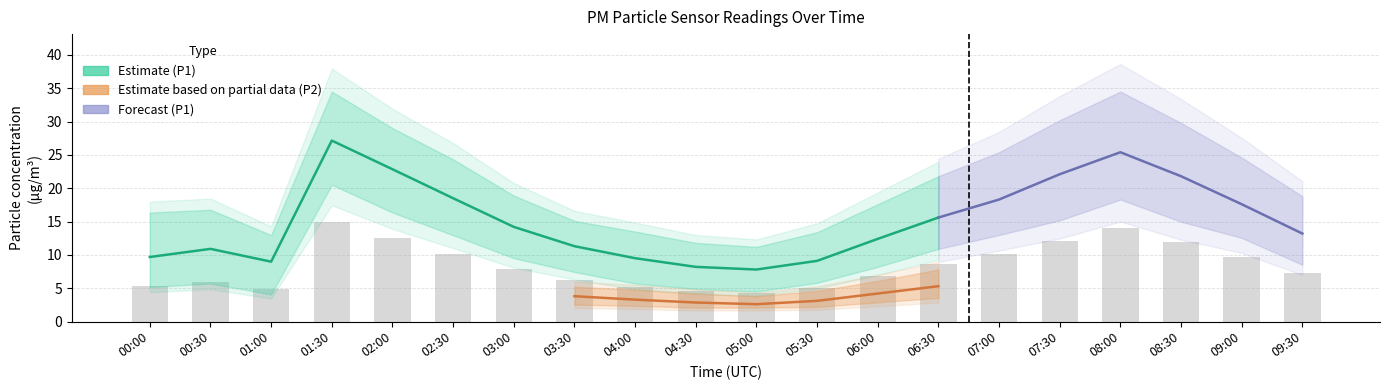

What is the value of the P1_upper bar at the 9th from the left?

13.5